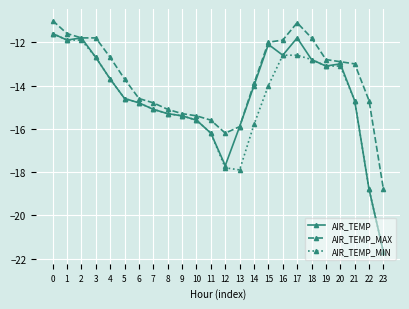

Between 2 and 9, which series saw the biggest shift?

AIR_TEMP